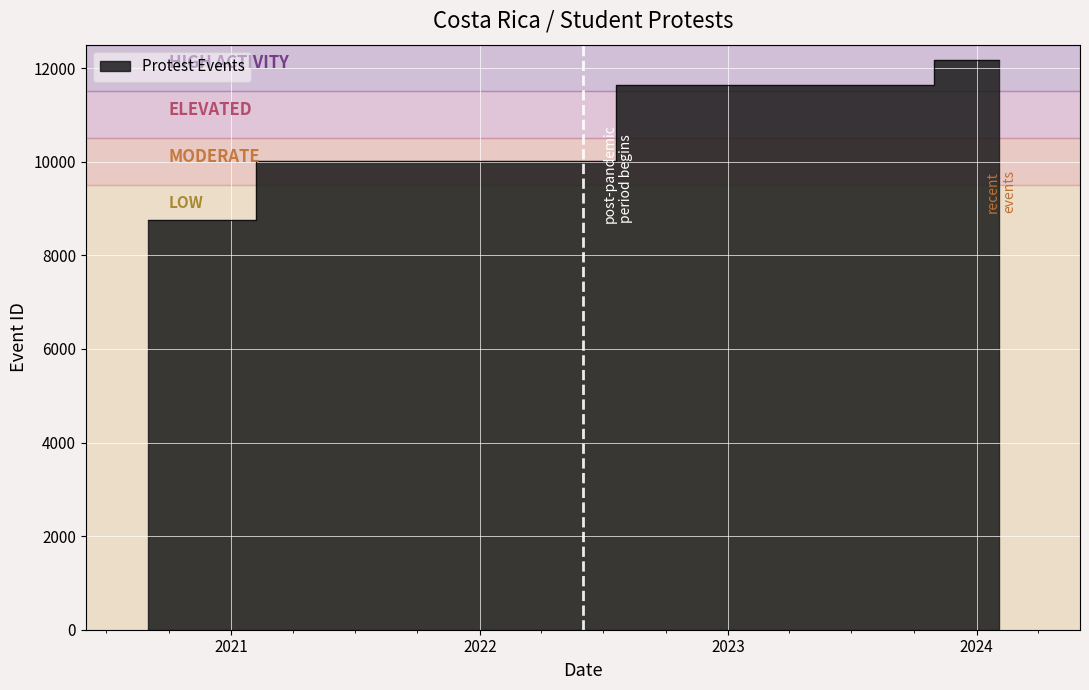

List the labels in order of value, smallest first.

2020-09-01, 2021-07-14, 2023-07-27, 2024-02-03